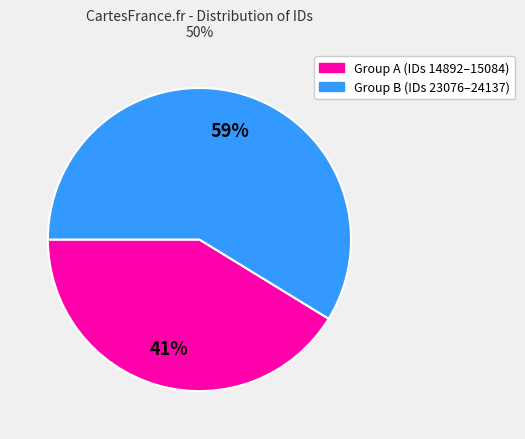

Is there a majority slice in this chart?

Yes